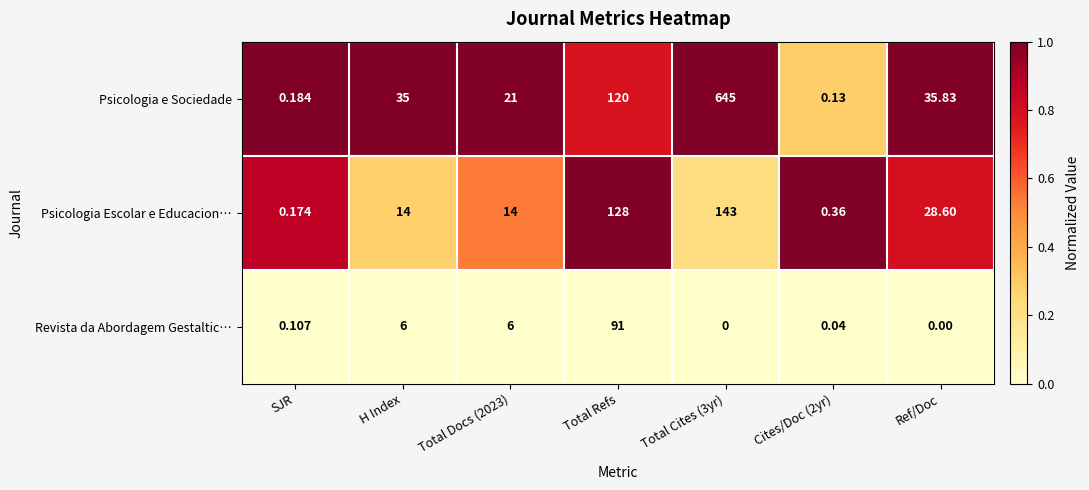

At how many categories does at least one series exceed 0?

7